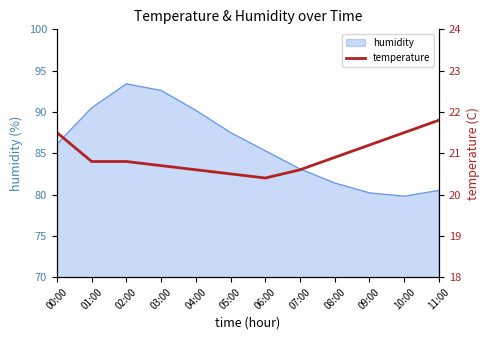

Where is the first local minimum?

06:00